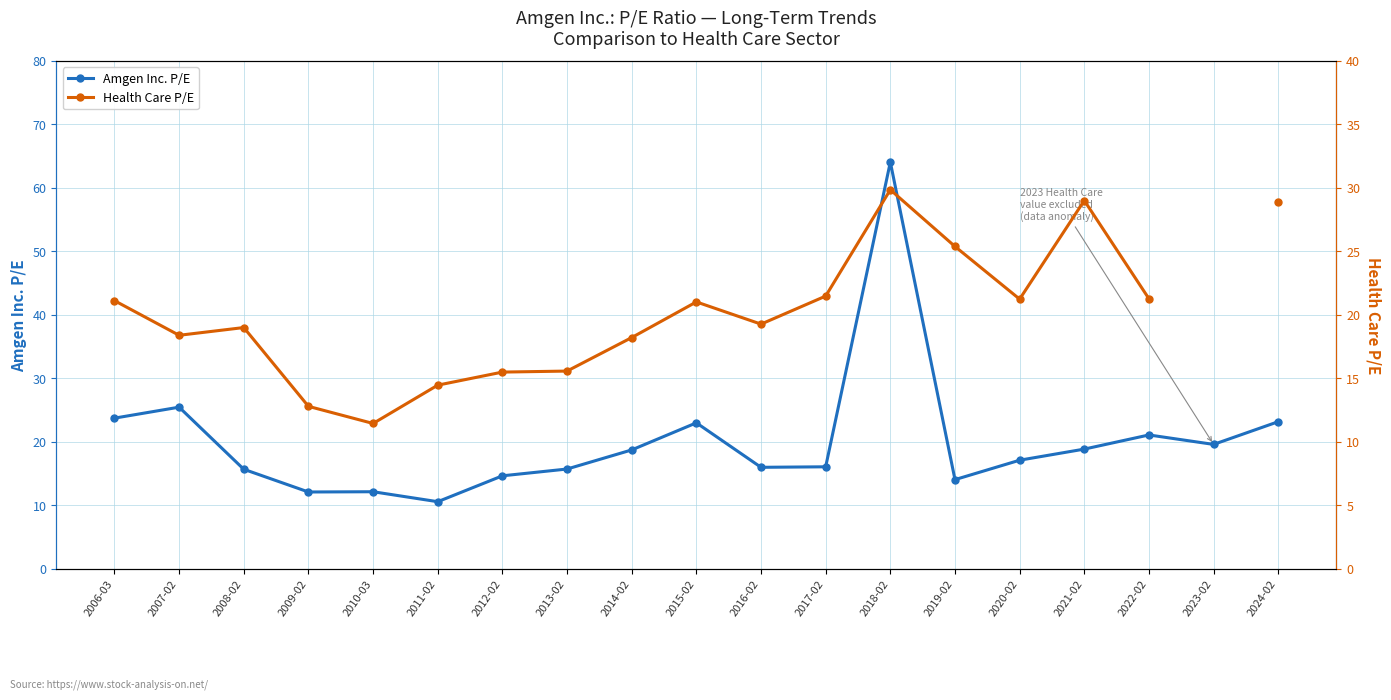

The value of Health Care at 2008-02 is 19.0. True or false?

True